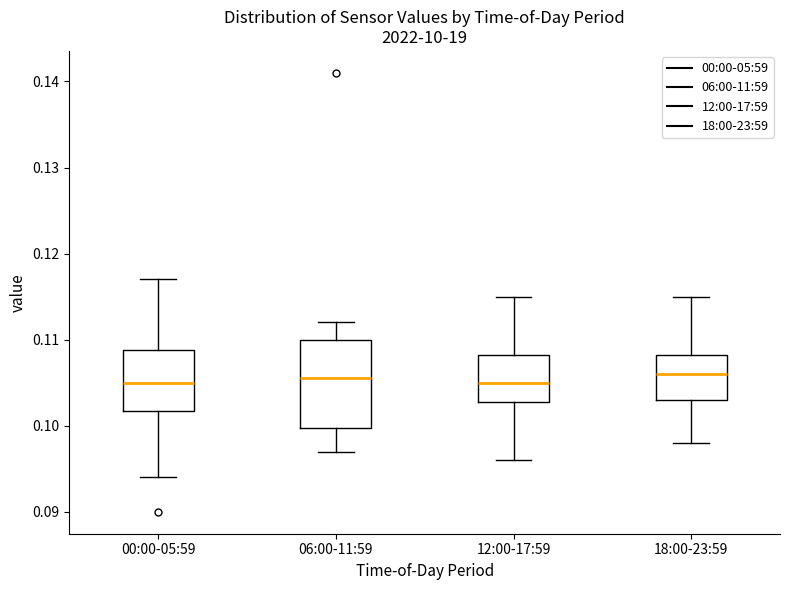

Comparing the boxes themselves (not the whiskers), which one is the tallest?

06:00-11:59